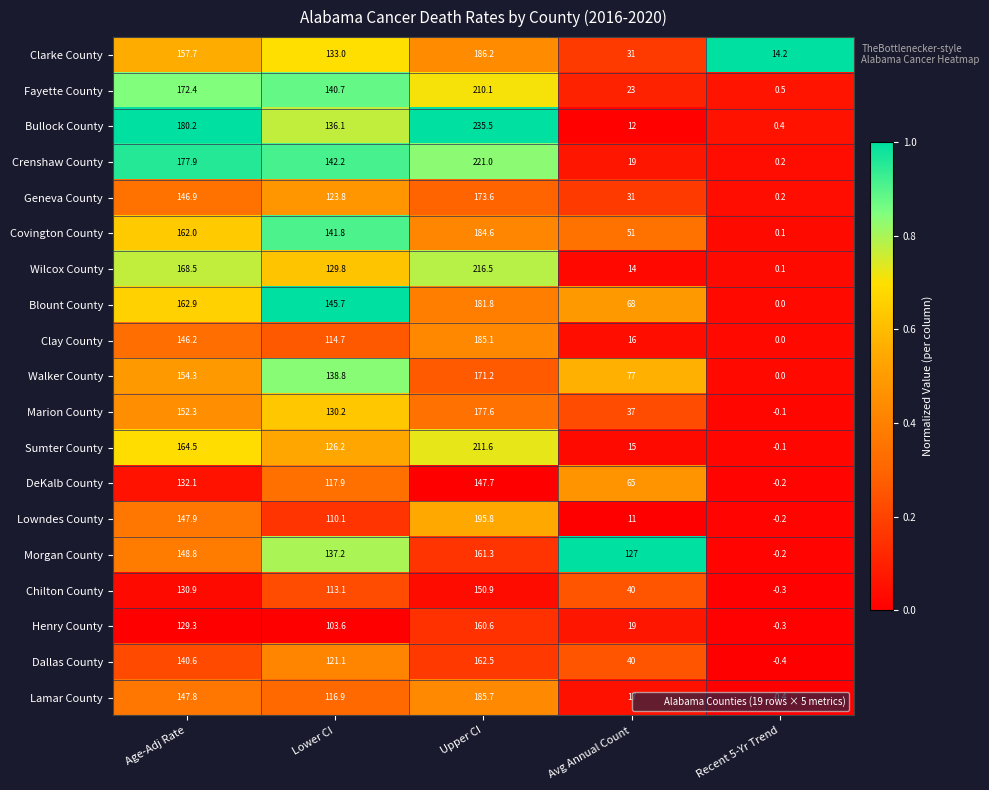

What value does the Chilton County series have at Lower CI?

113.1